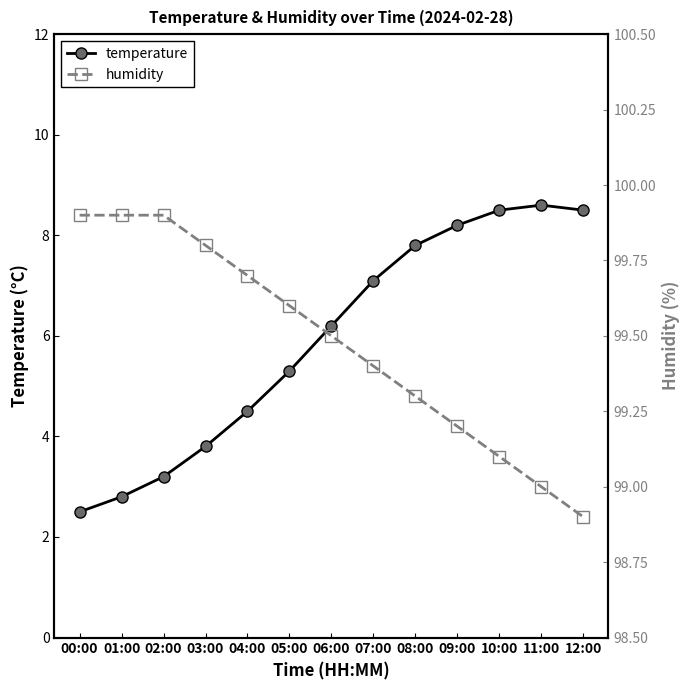

True or false: temperature and humidity intersect in this chart.

False